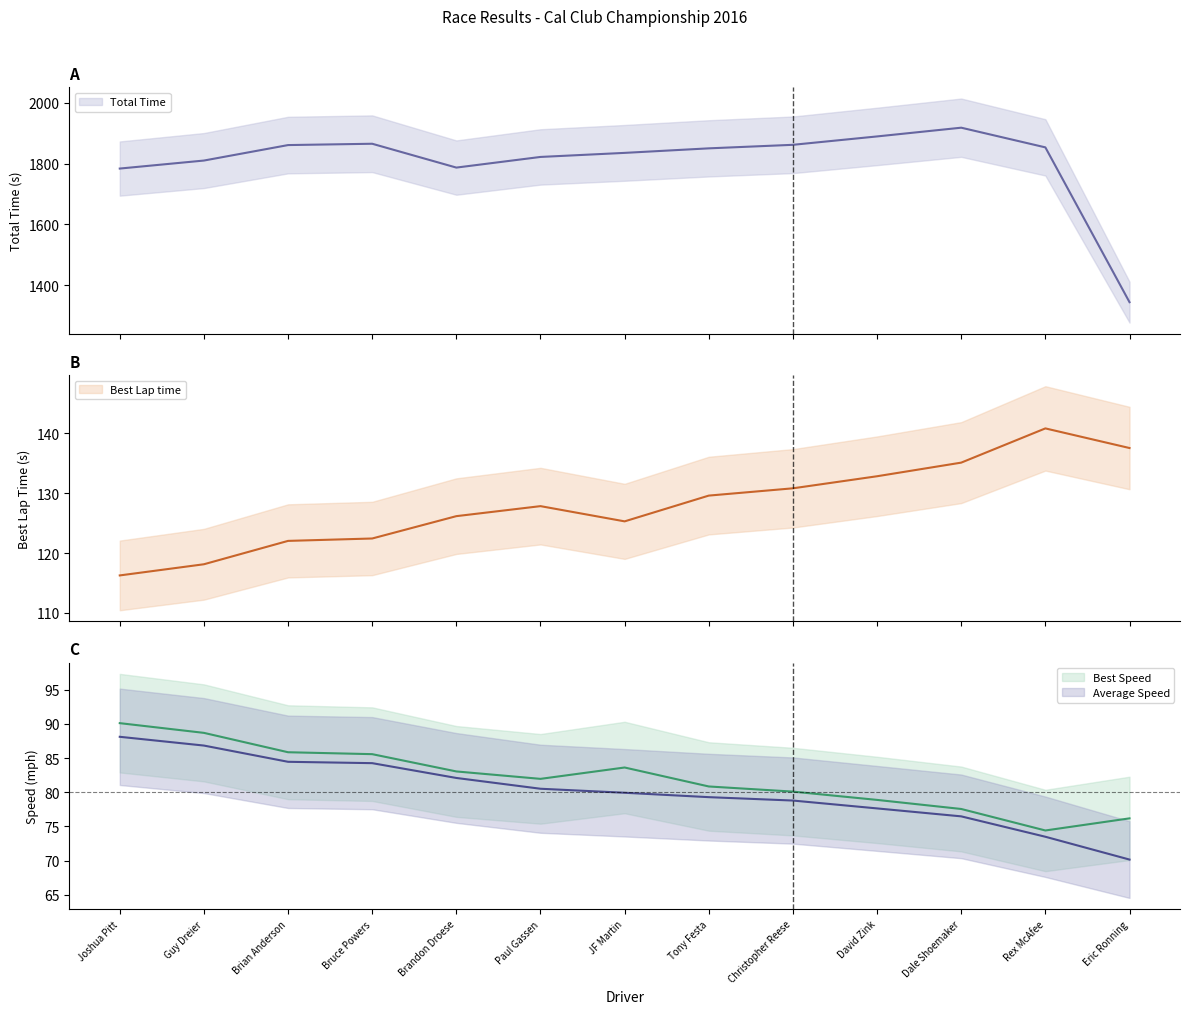

Reading left to right, list all the values displayed in this chart.

Total Time: 1783.5	1809.9	1860.8	1865.1	1786.7	1821.7	1835.1	1850.0	1861.6	1889.2	1918.0	1853.2	1344.0
Best Lap time: 116.3	118.1	122.0	122.4	126.2	127.8	125.3	129.6	130.8	132.8	135.1	140.8	137.5
Best Speed: 90.1	88.7	85.8	85.6	83.0	82.0	83.6	80.8	80.1	78.9	77.5	74.4	76.2
Average Speed: 88.1	86.8	84.4	84.3	82.1	80.5	79.9	79.3	78.8	77.6	76.5	73.5	70.2